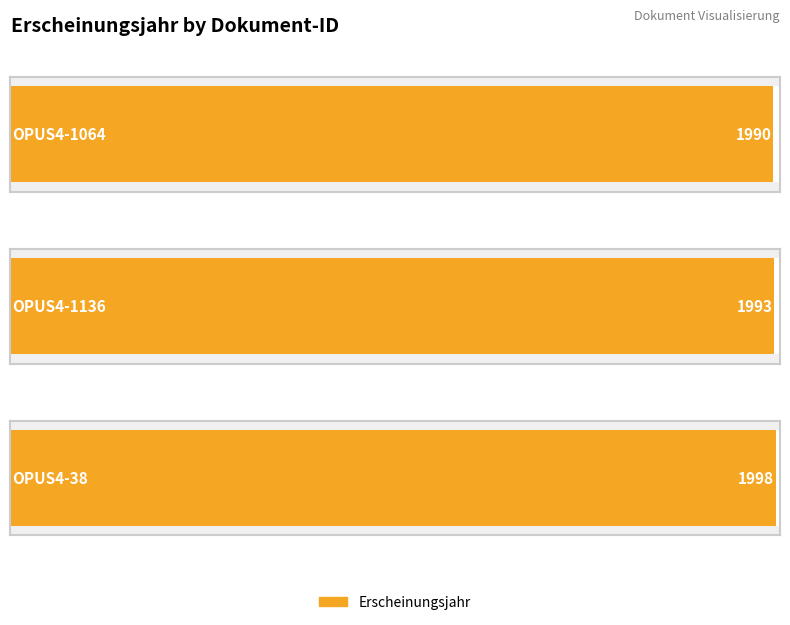

Count the number of categories in the chart.

3